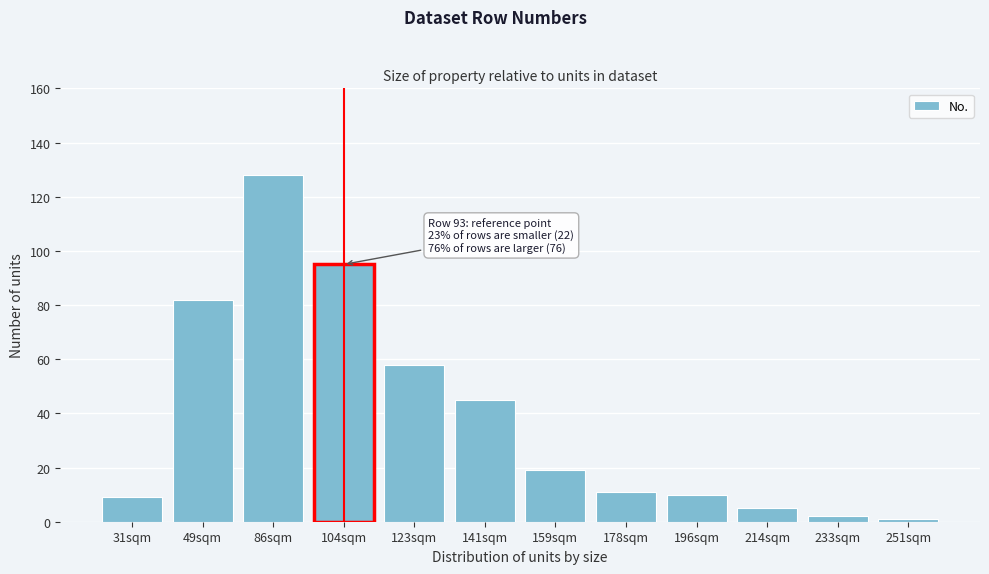

Reading left to right, list all the values displayed in this chart.

9	82	128	95	58	45	19	11	10	5	2	1